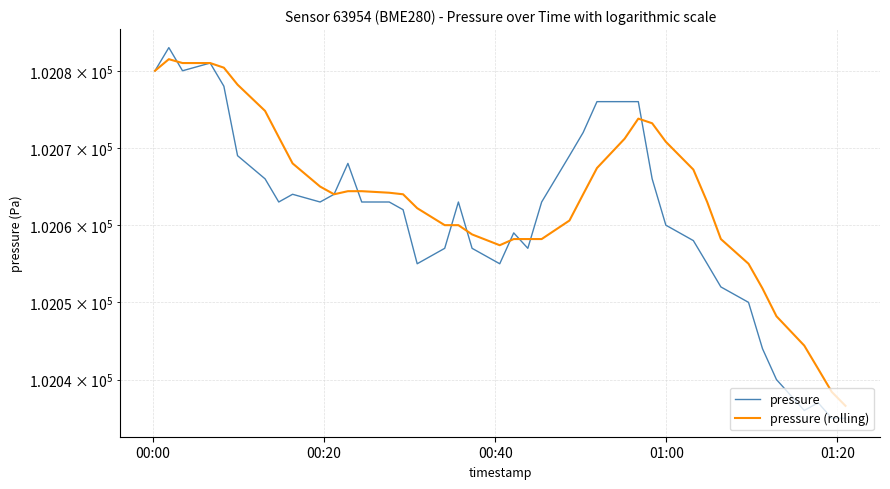

Which series ends up on top after the final intersection of pressure and pressure (rolling)?

pressure (rolling)